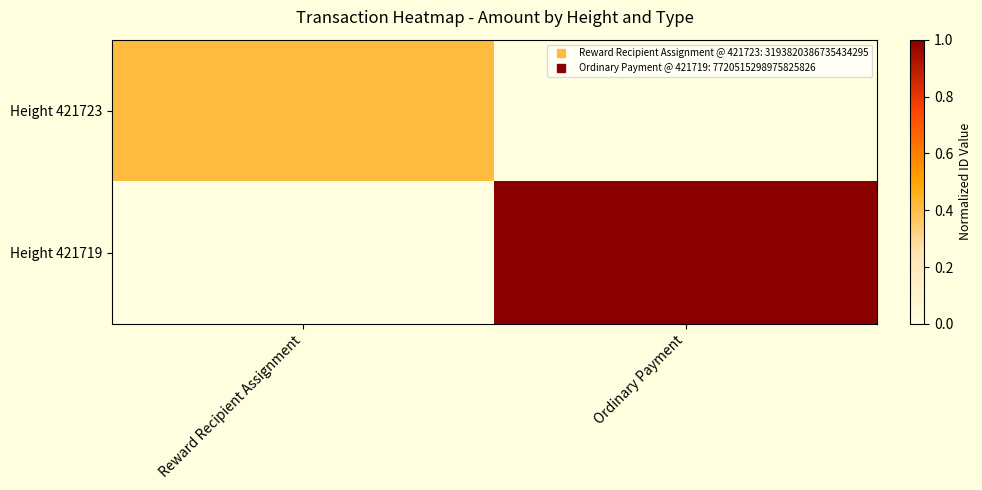

Which category has the highest value across all series?

Ordinary Payment